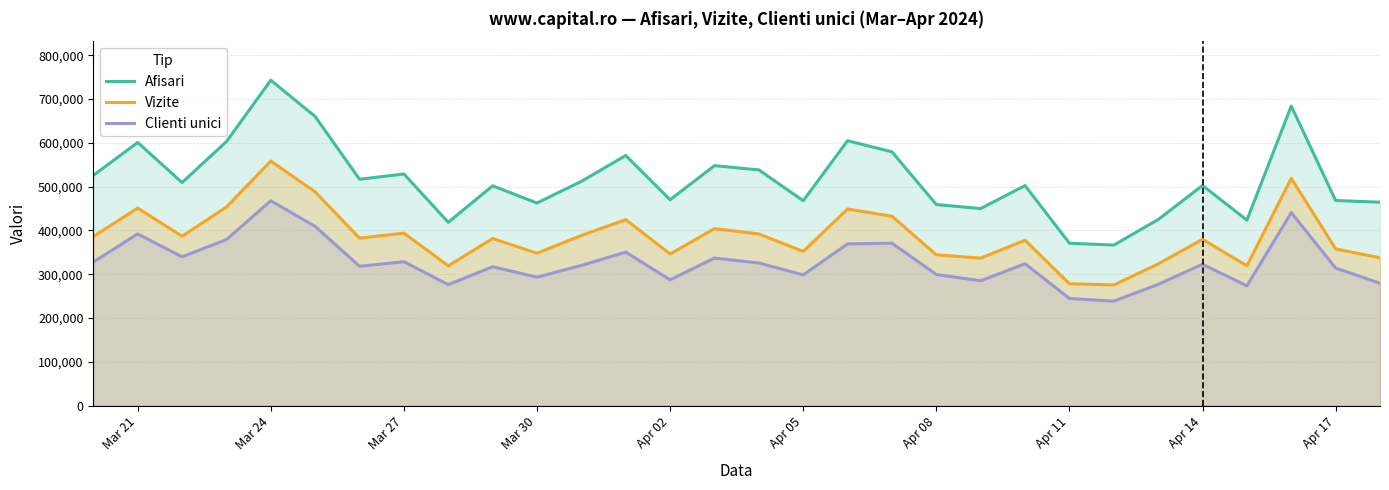

What is the value of the Afisari point at the 25th from the left?

424733